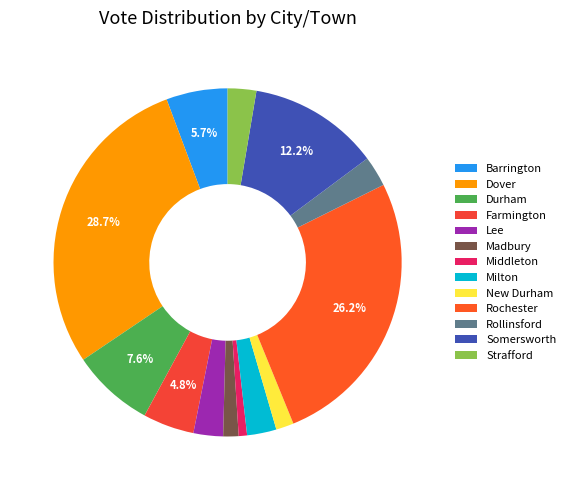

Between Middleton and Rollinsford, which is larger?

Rollinsford